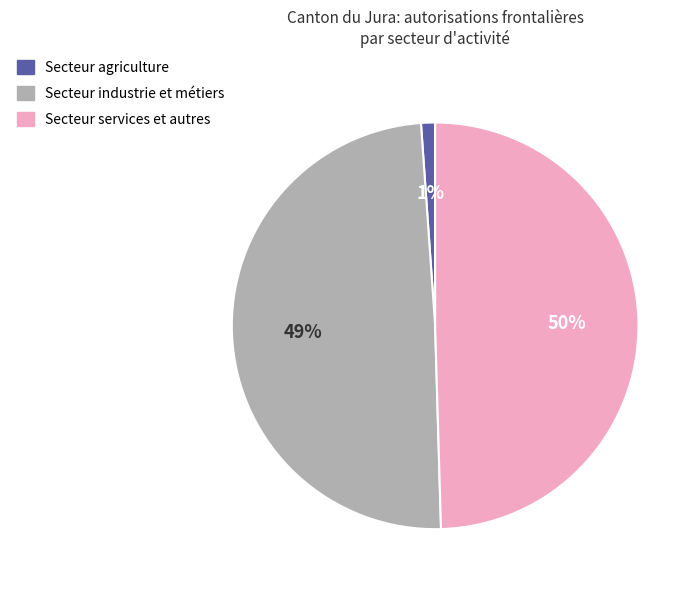

To the nearest percent, what is the average slice percentage?

33%